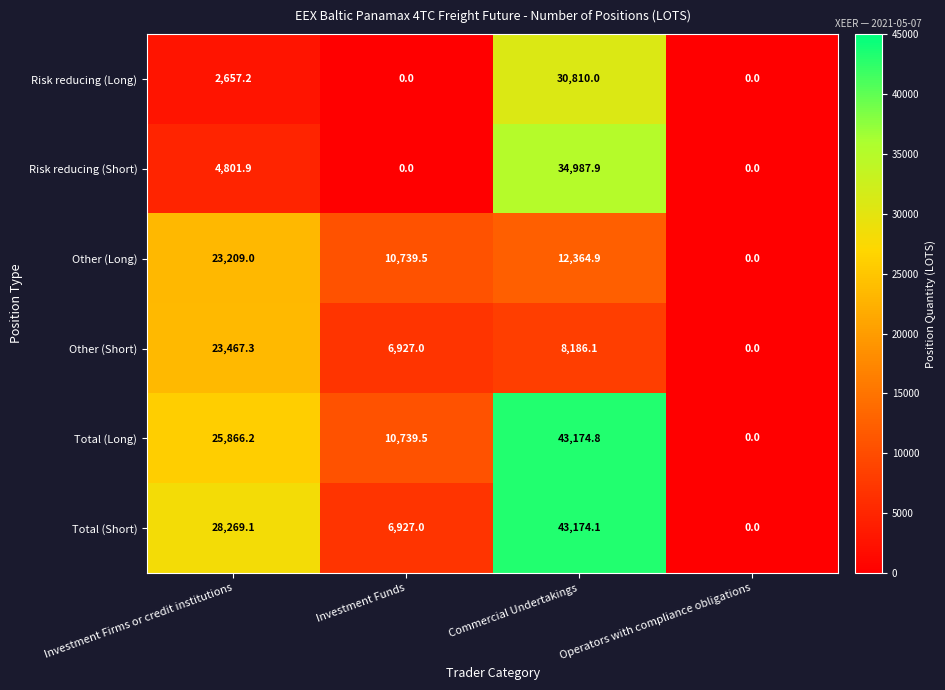

At which category does the chart reach its peak across all series?

Commercial Undertakings